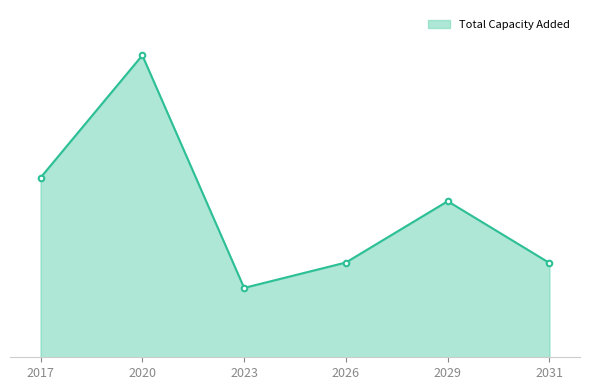

True or false: there are more than 0 points higher than both neighbors.

True